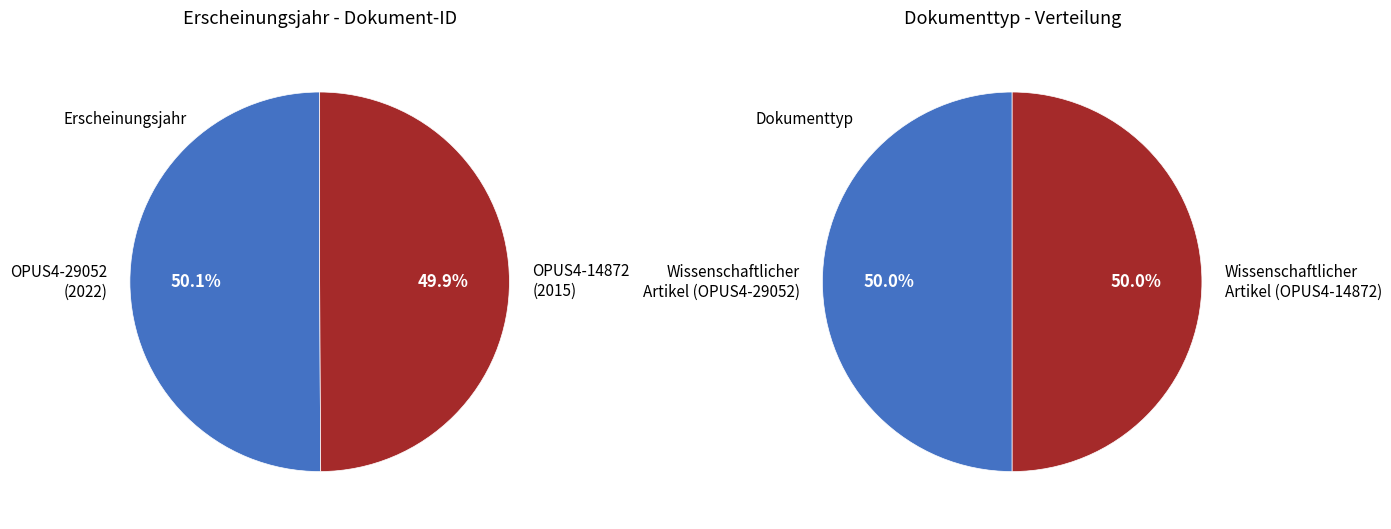

Which category accounts for the majority?

OPUS4-29052 (2022)